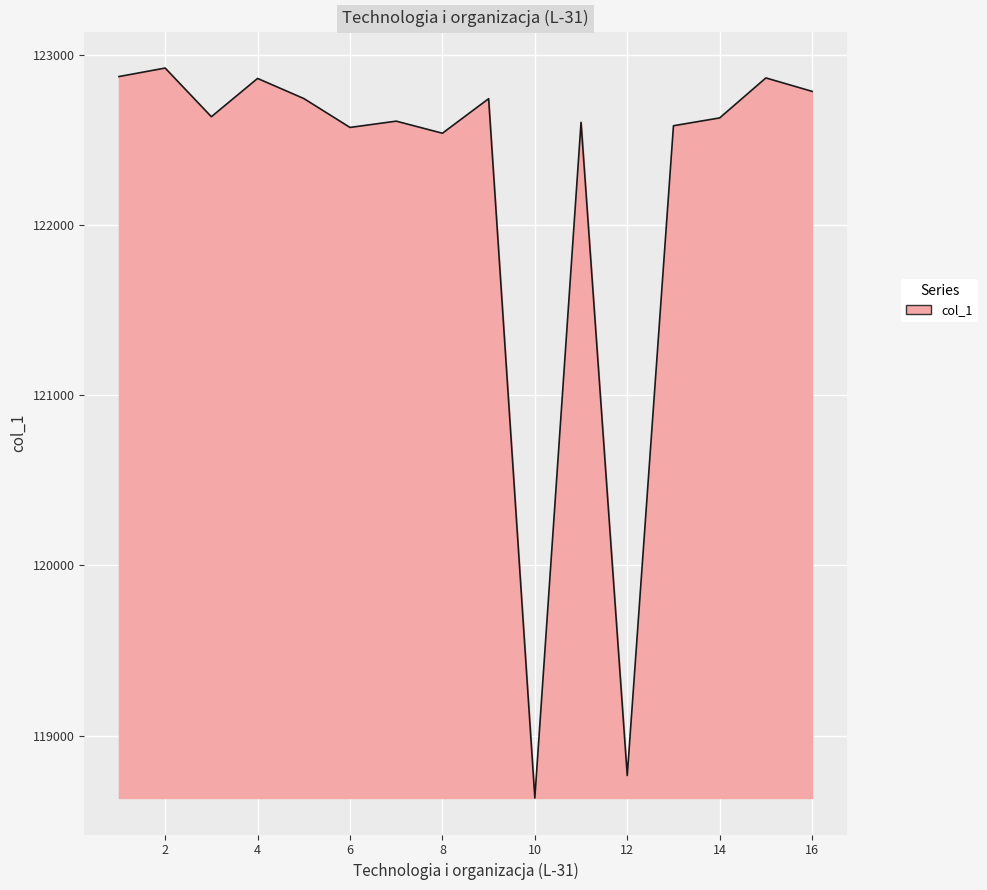

What is the maximum value shown in the chart?

122922